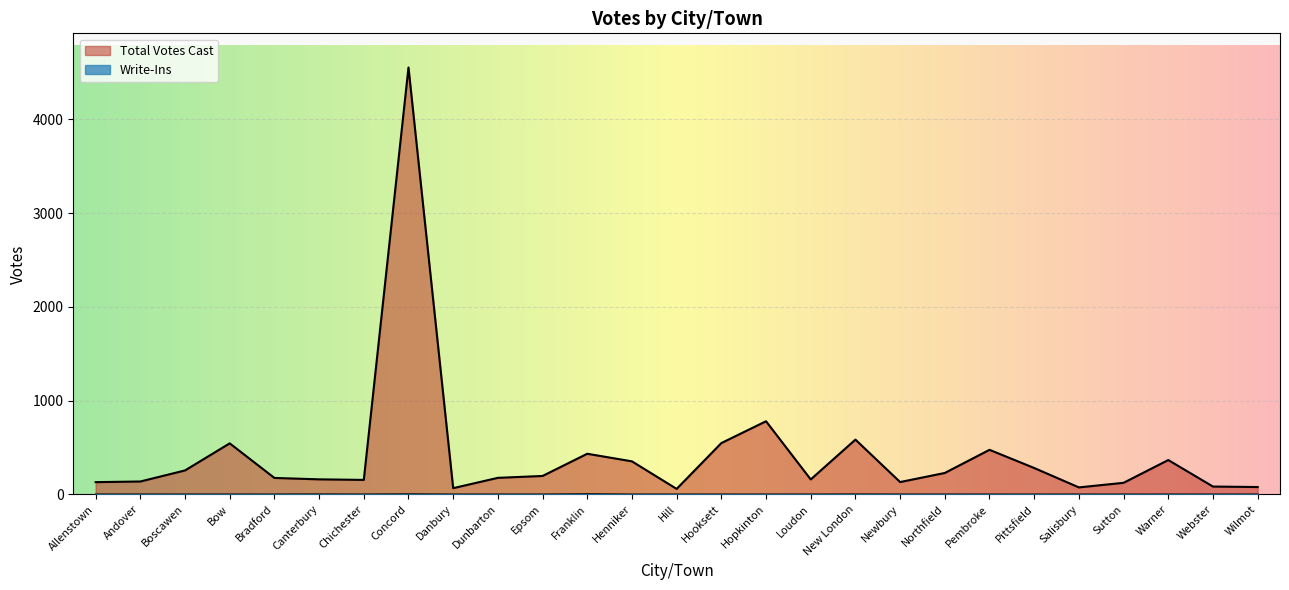

Is it true that Total Votes Cast equals 103 at Hill?

False